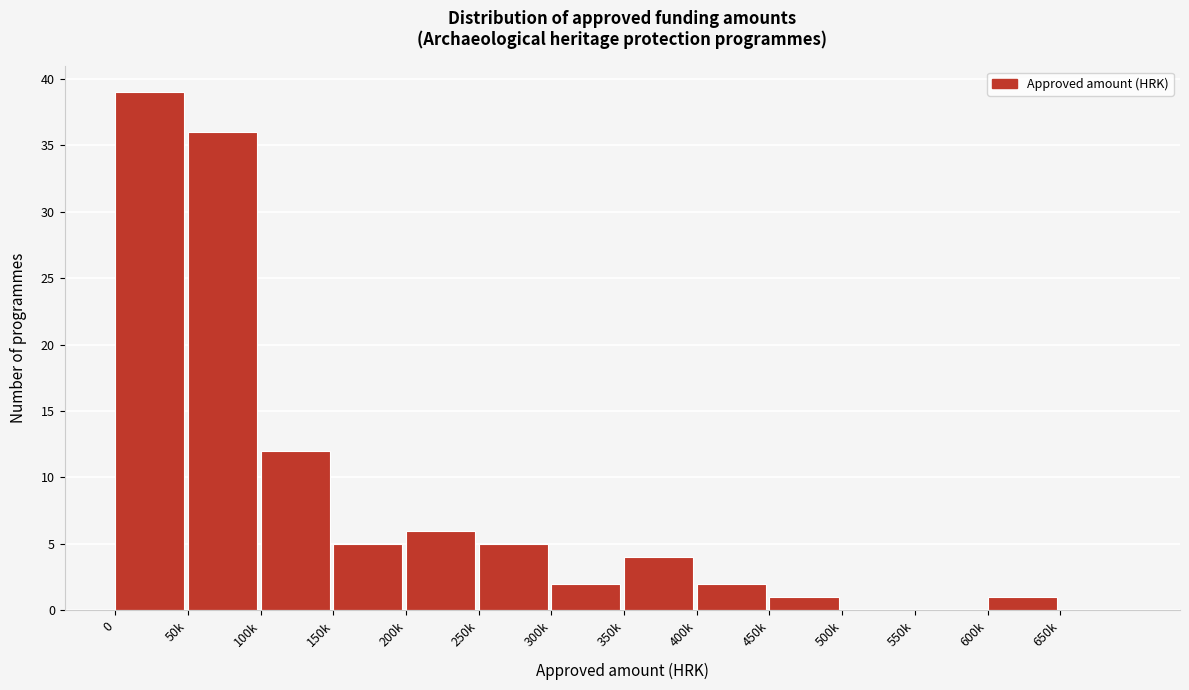

Reading right to left, what are all the values shown in this chart?

650k=0	600k=1	550k=0	500k=0	450k=1	400k=2	350k=4	300k=2	250k=5	200k=6	150k=5	100k=12	50k=36	0=39